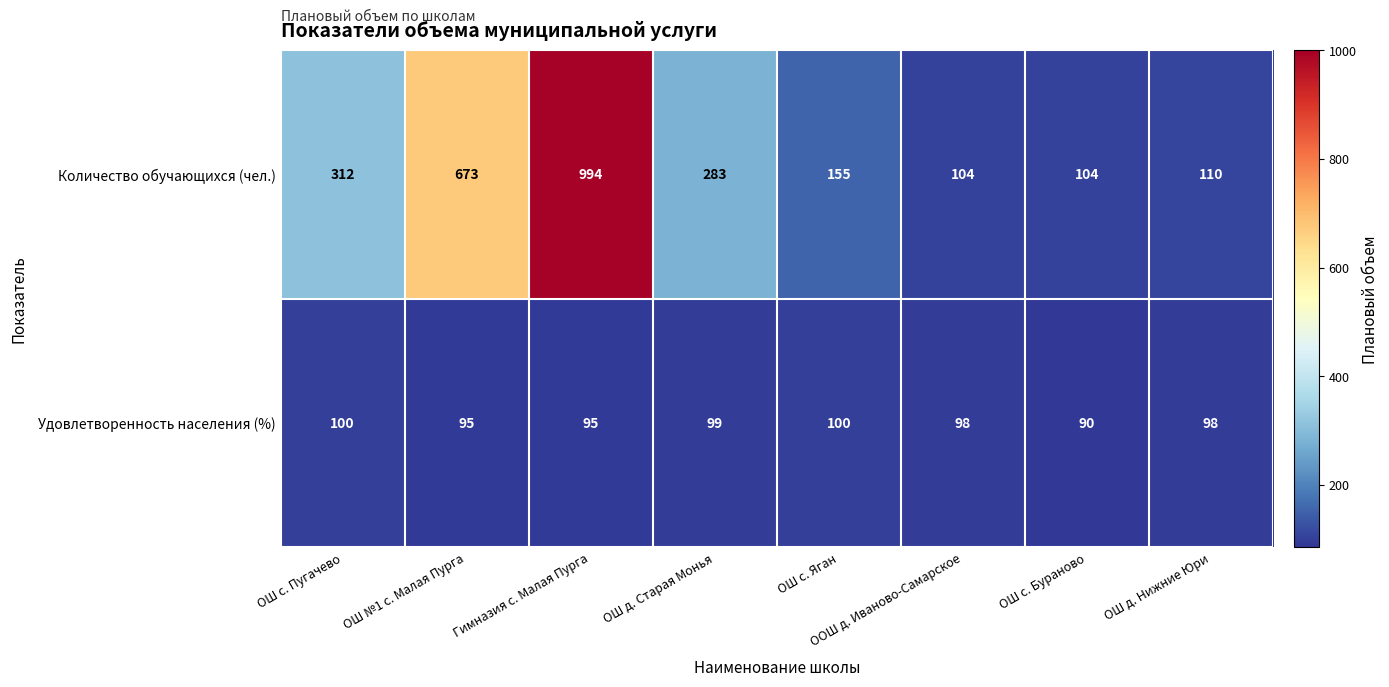

What is the greatest value displayed?

994